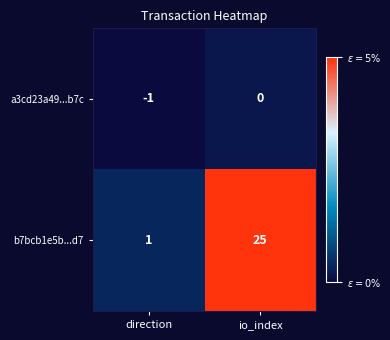

What is the sum of all b7bcb1e5b...d7 values?

26